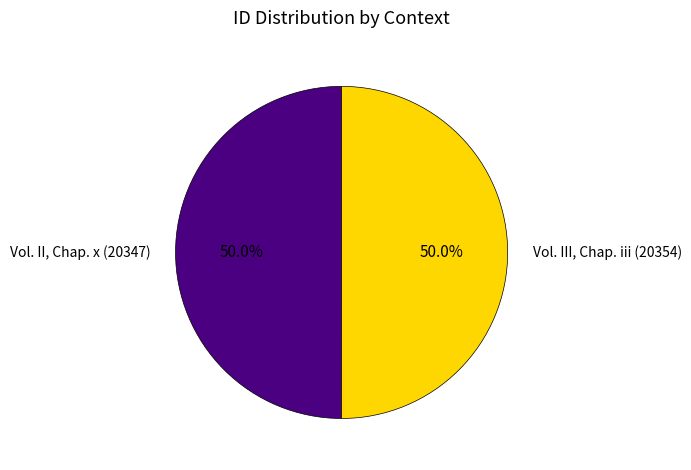

The Vol. III, Chap. iii slice represents 50% of the pie. True or false?

True